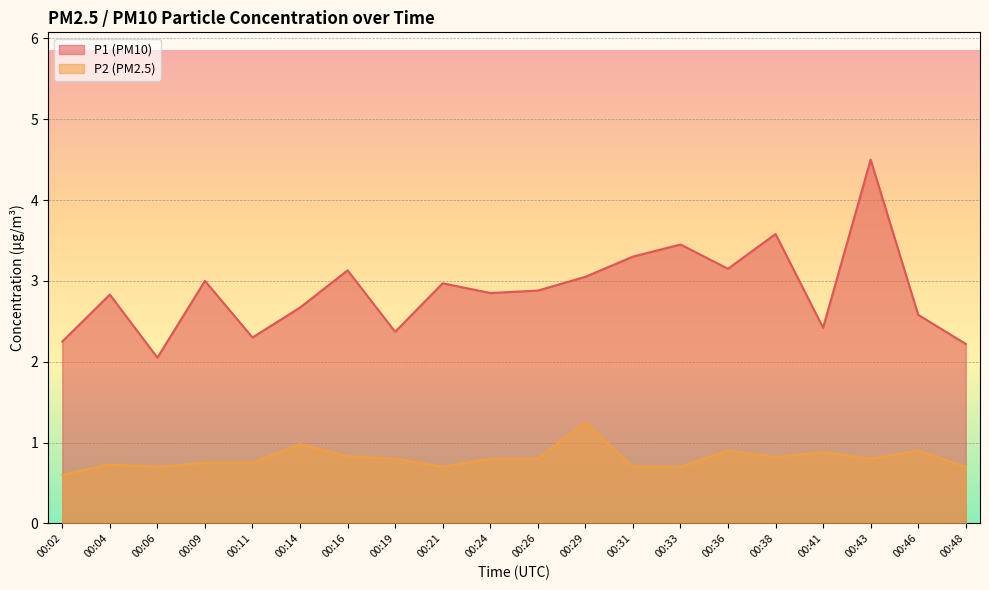

What value does the P1 series have at 00:09?

3.0